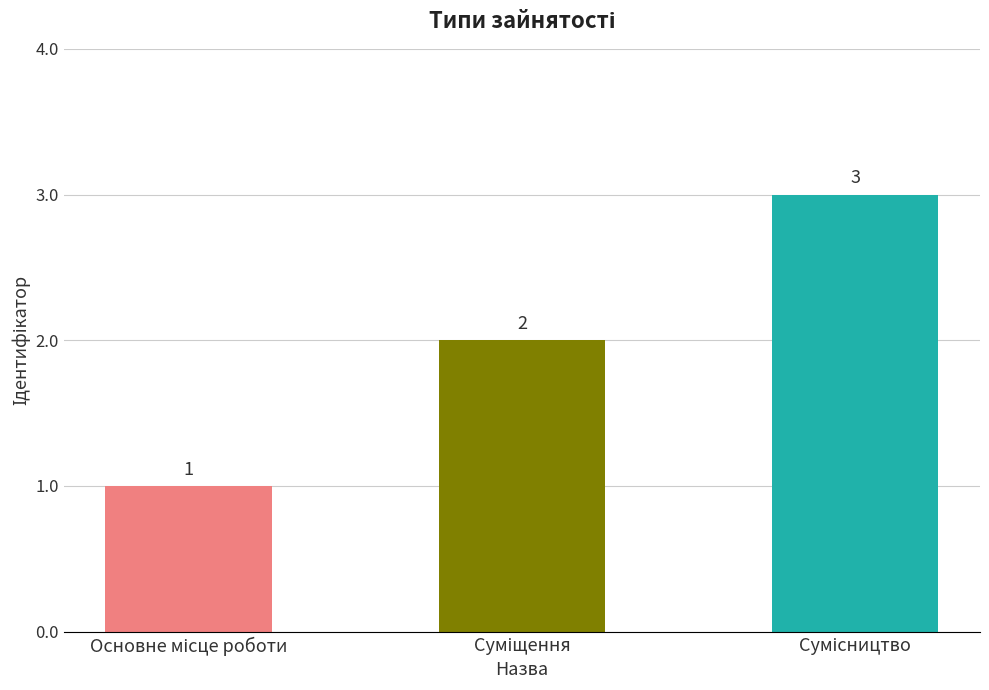

What is the value of the 2nd bar from the left?

2